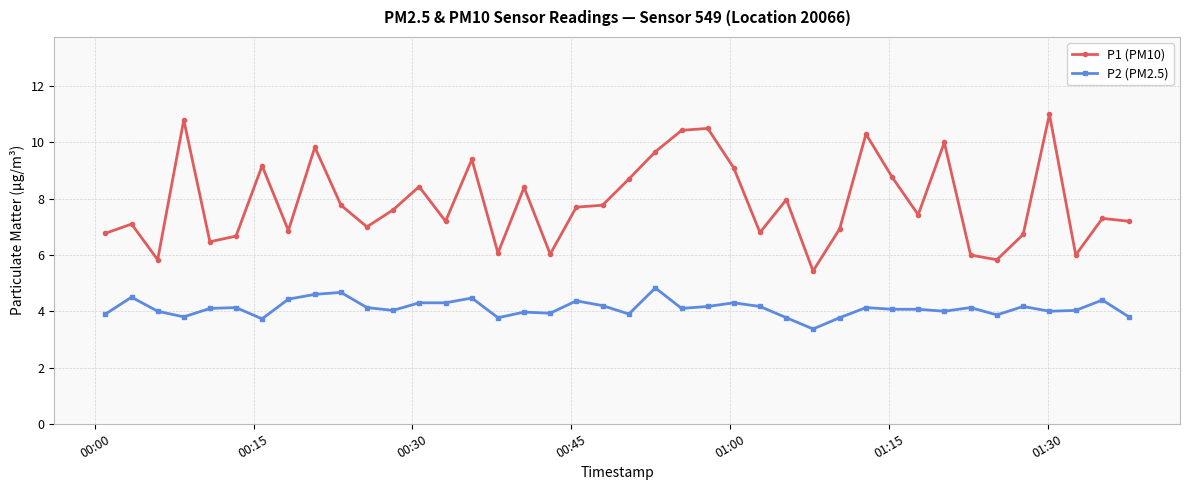

Which series has the widest spread of values?

P1 (PM10)